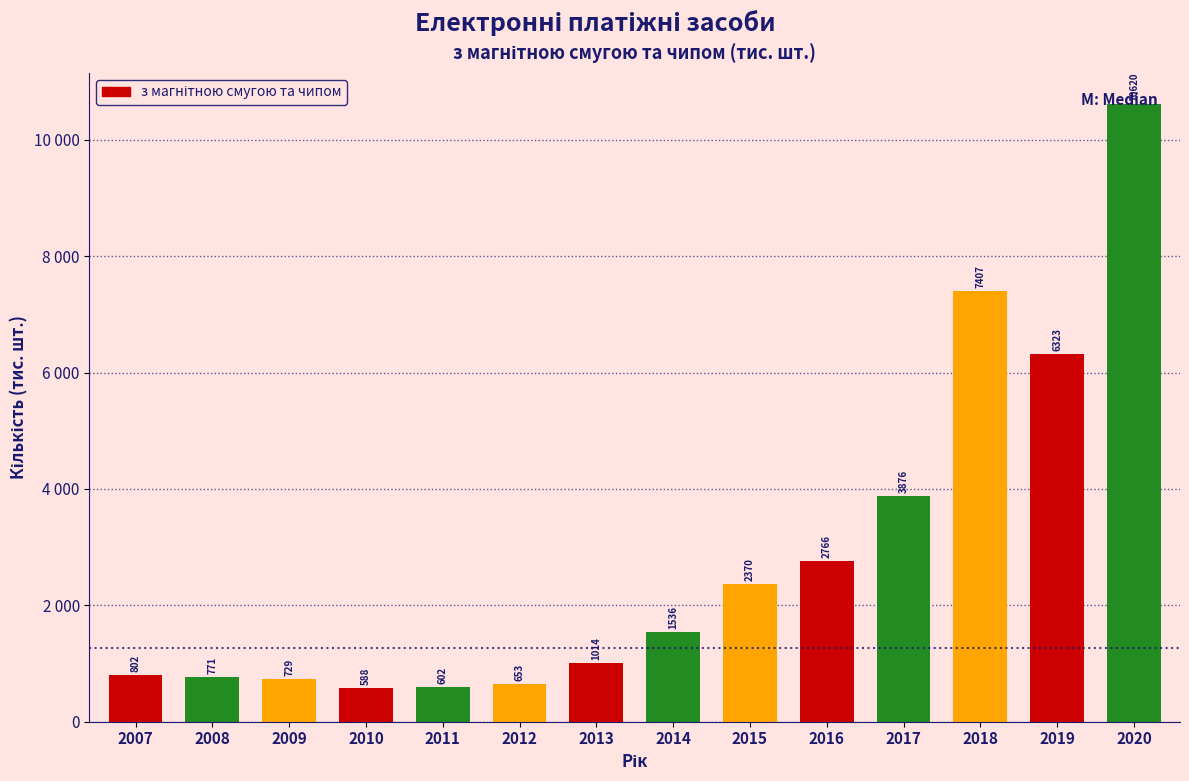

Does the chart contain any negative values?

No